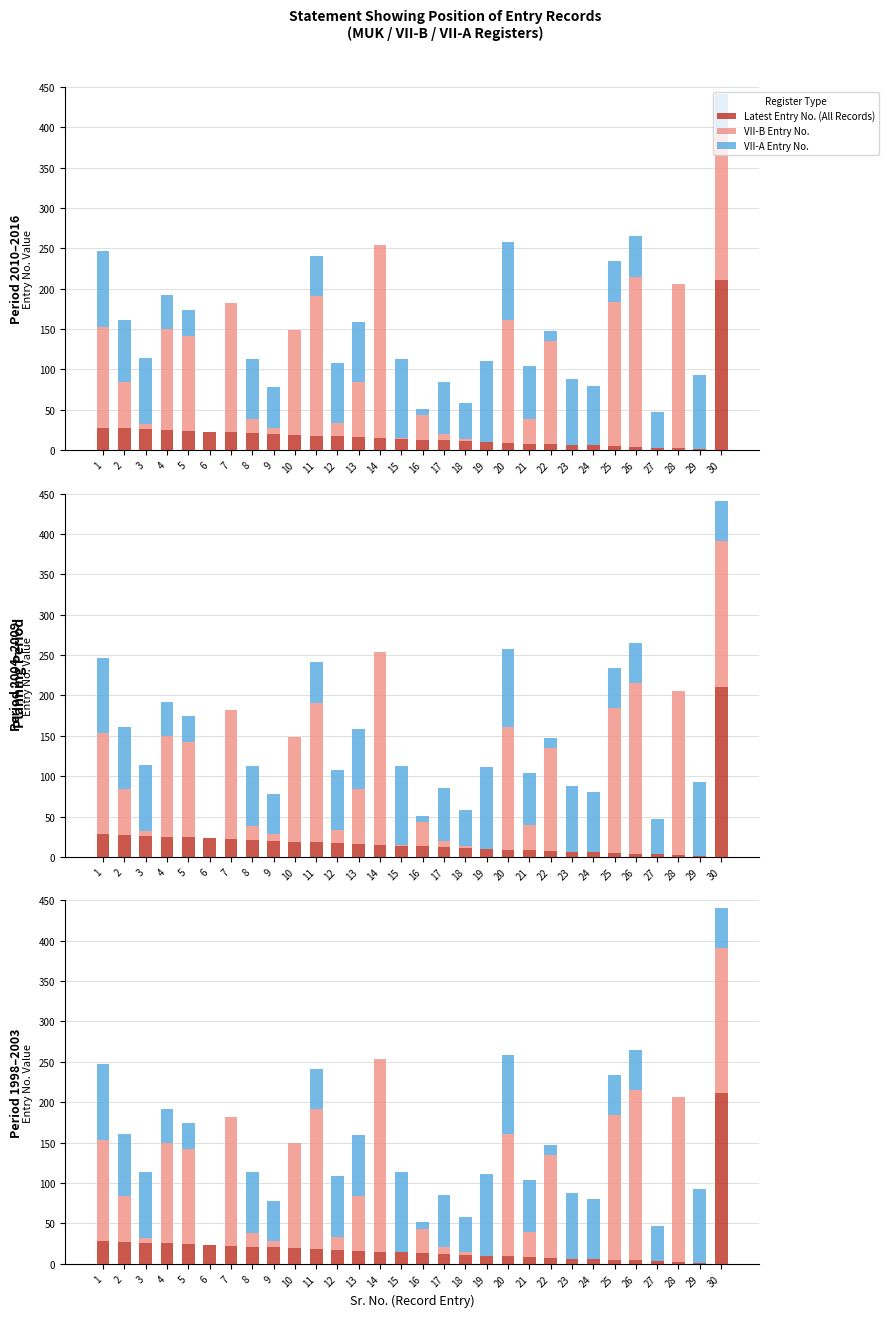

How many groups of bars are there?

30